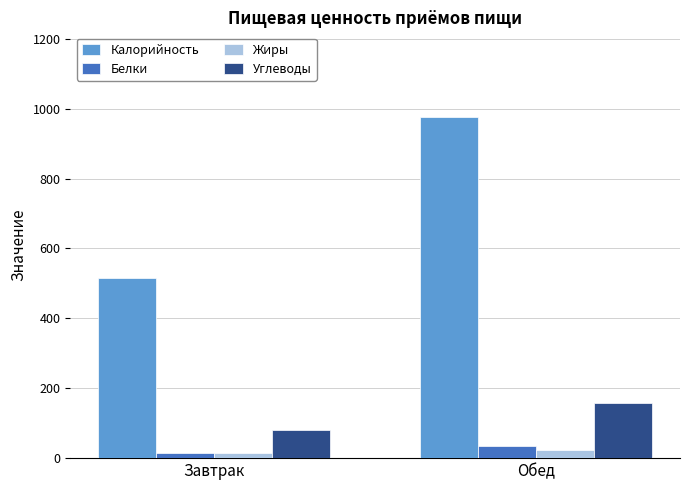

What is the label of the 2nd bar from the left?

Обед